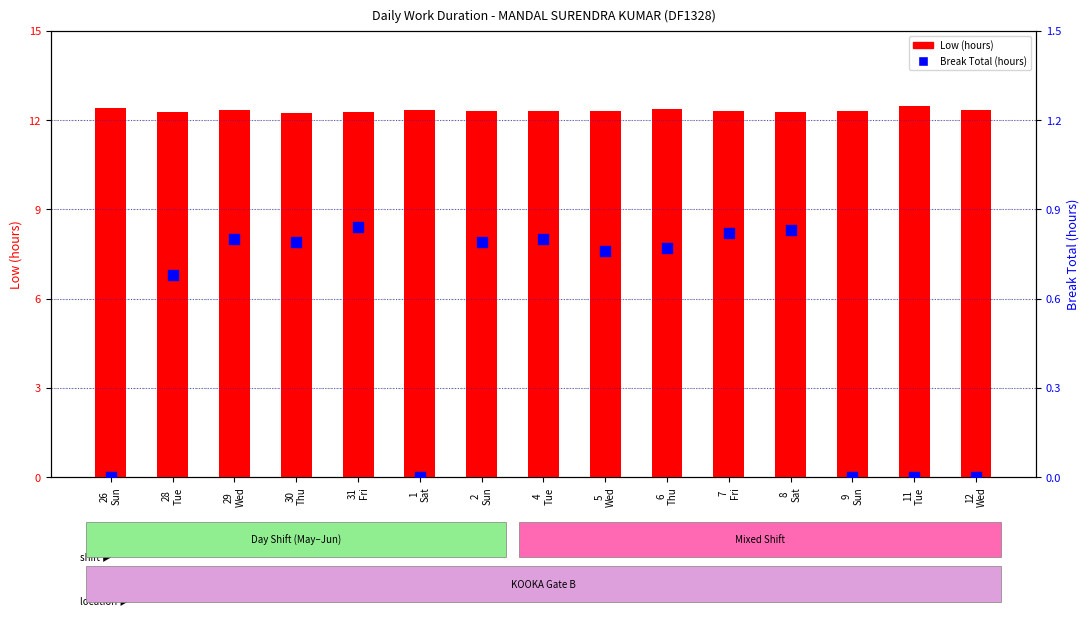

Which series has the largest total across all categories?

Low (hours)